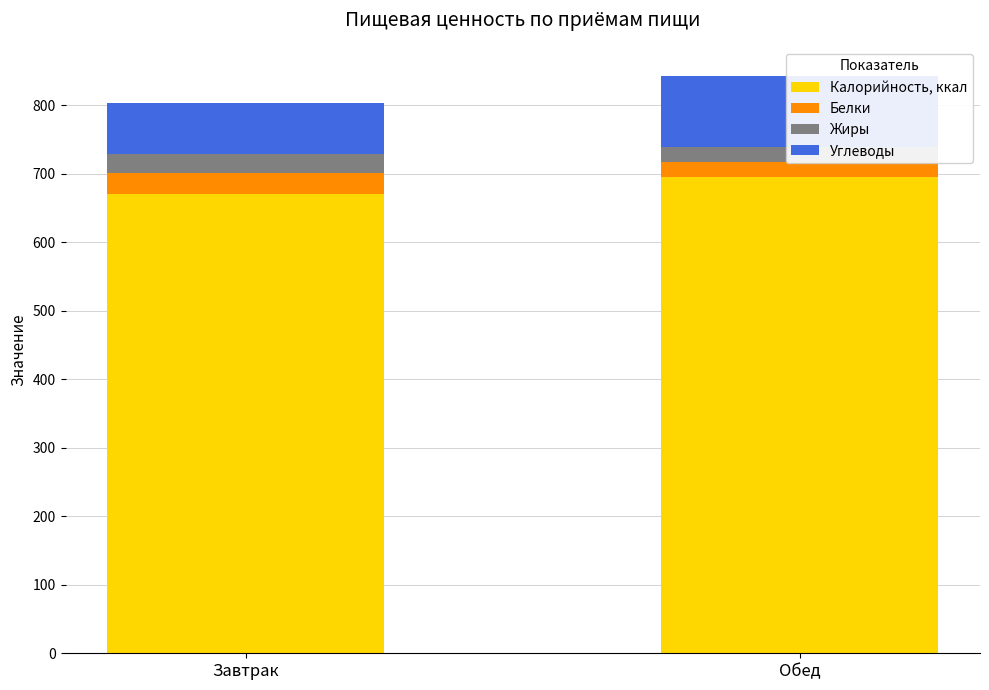

What is the spread (max minus min) of values at Обед?

674.6